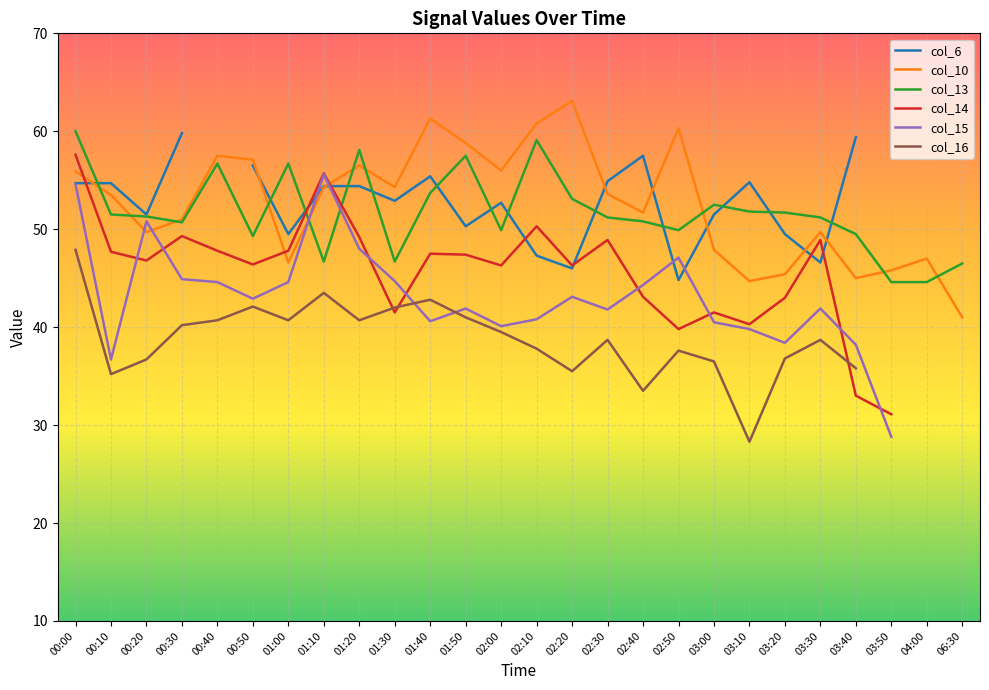

Is the value of col_13 at 02:20 greater than the value of col_10 at 00:40?

No